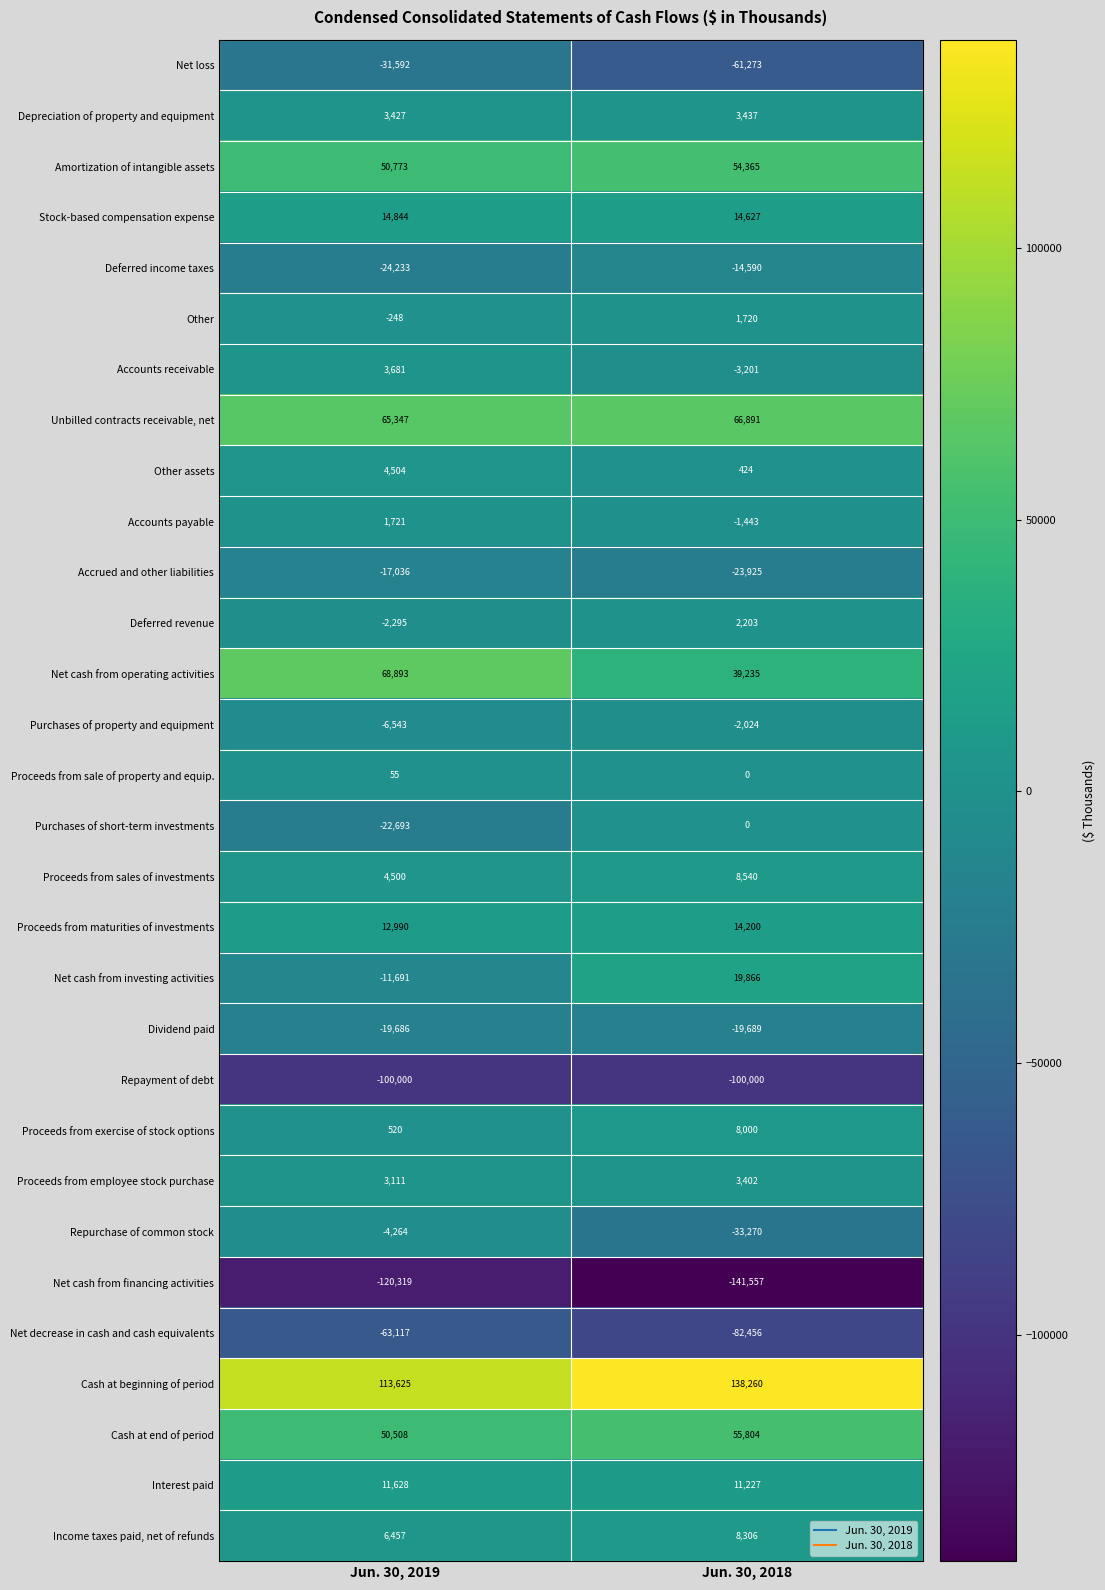

At how many categories does at least one series exceed 30667?

2